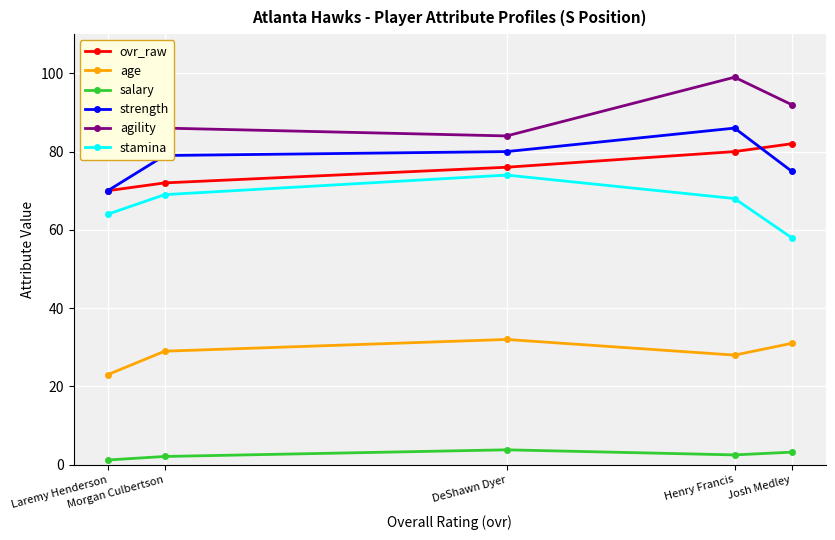

How many values in the strength series are below 79?

2